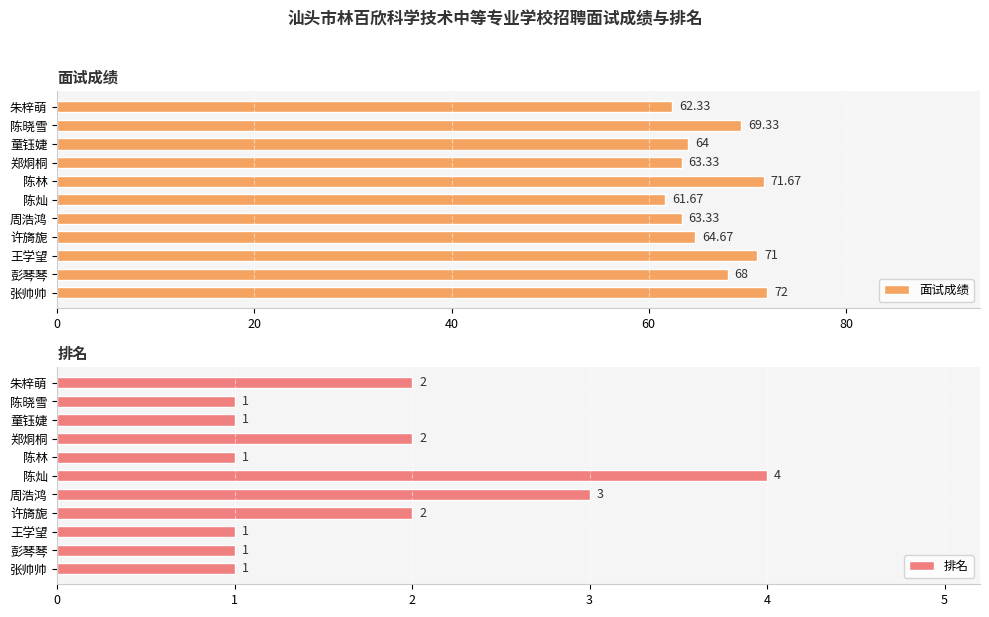

What is the maximum value shown in the chart?

72.0